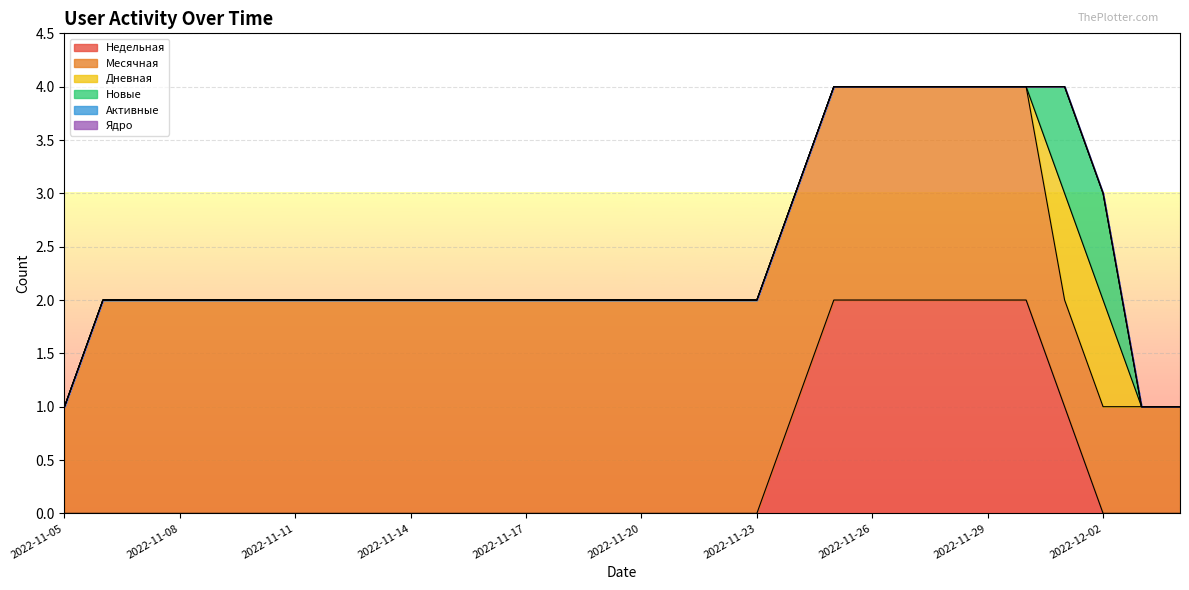

Count the Месячная values in the range 2 to 3.

25